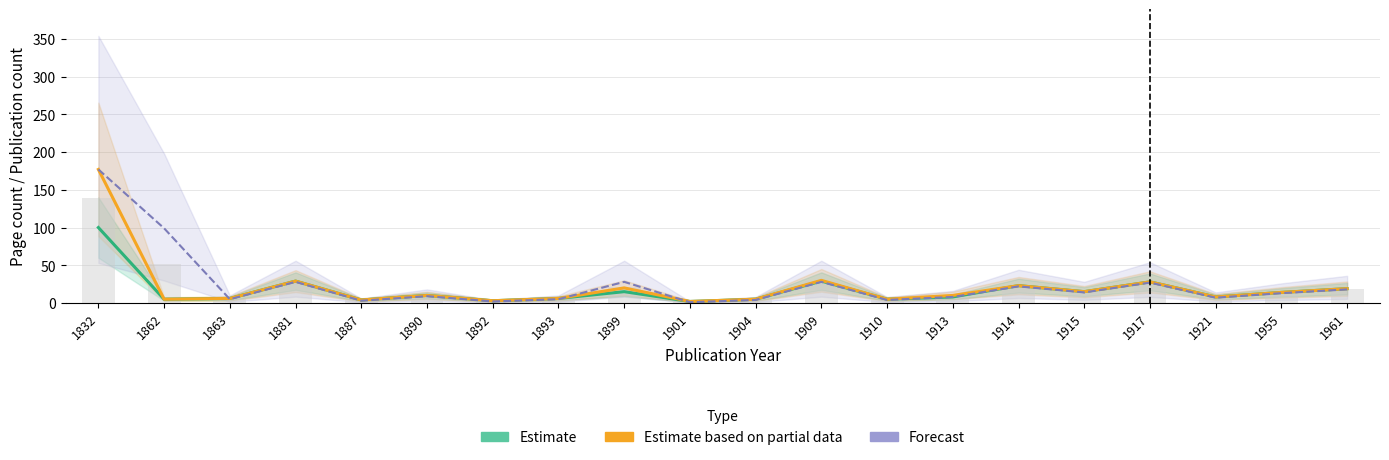

Rank the series at 1955 from highest to lowest value.

Estimate, Estimate based on partial data, Forecast